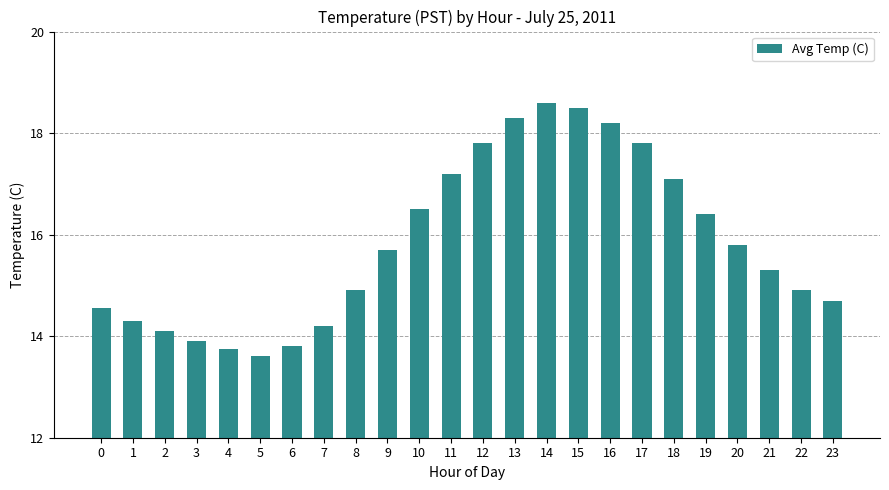

What is the value of the 12th bar from the left?

17.2